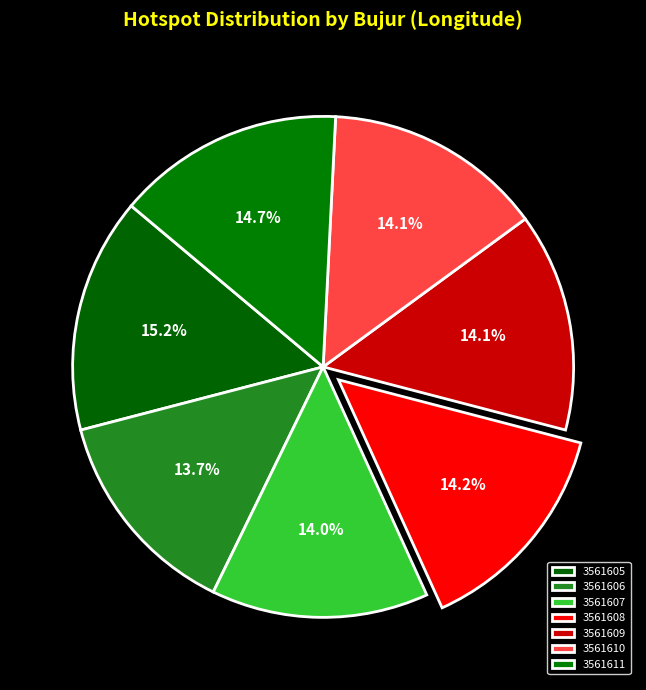

Between 3561611 and 3561609, which is larger?

3561611